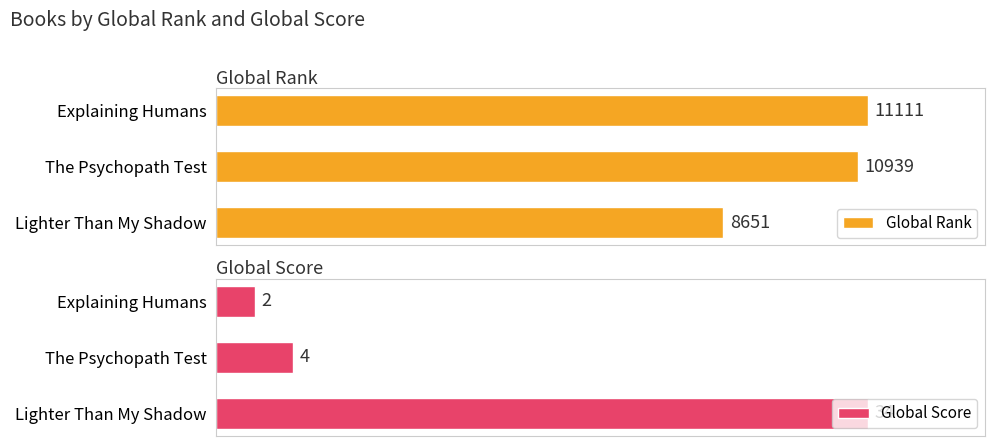

At which label does Global Rank reach its minimum?

Lighter Than My Shadow